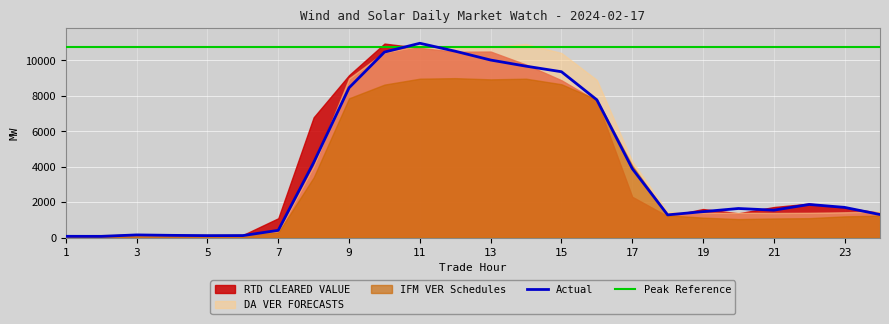

At which label is IFM VER Schedules closest to 4561?

17